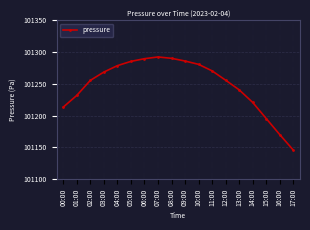

What is the difference between the maximum and minimum values?

146.3